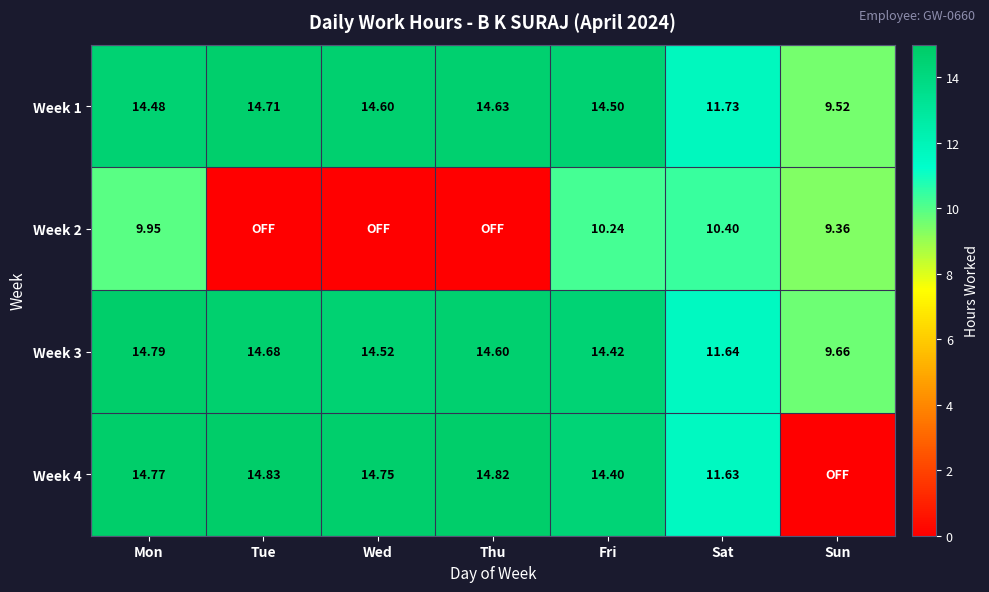

What is the total value across all series at Sun?

28.5